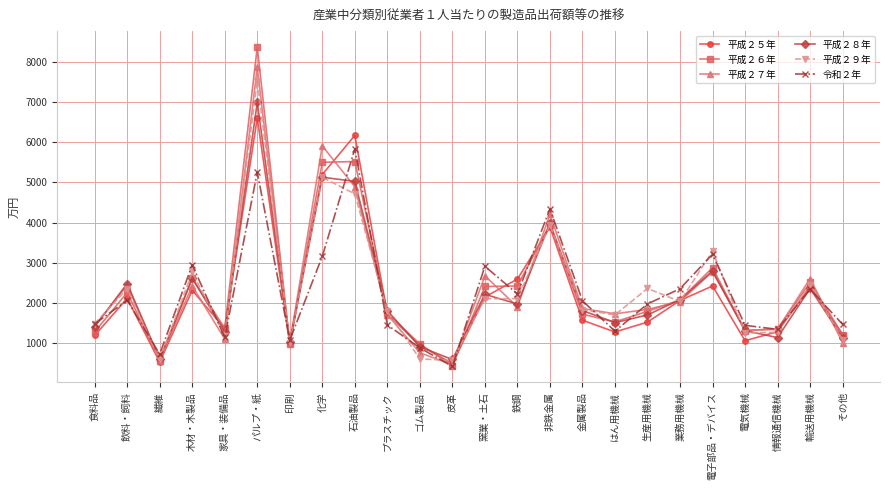

Read the 平成２８年 value at 繊維, to the nearest 10.

600